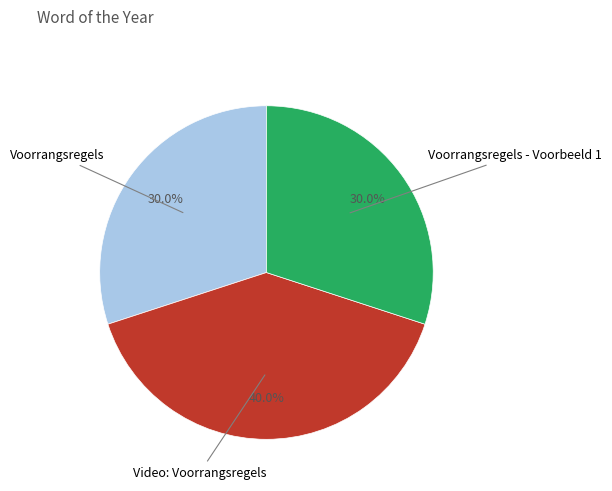

Does any single category account for the majority?

No